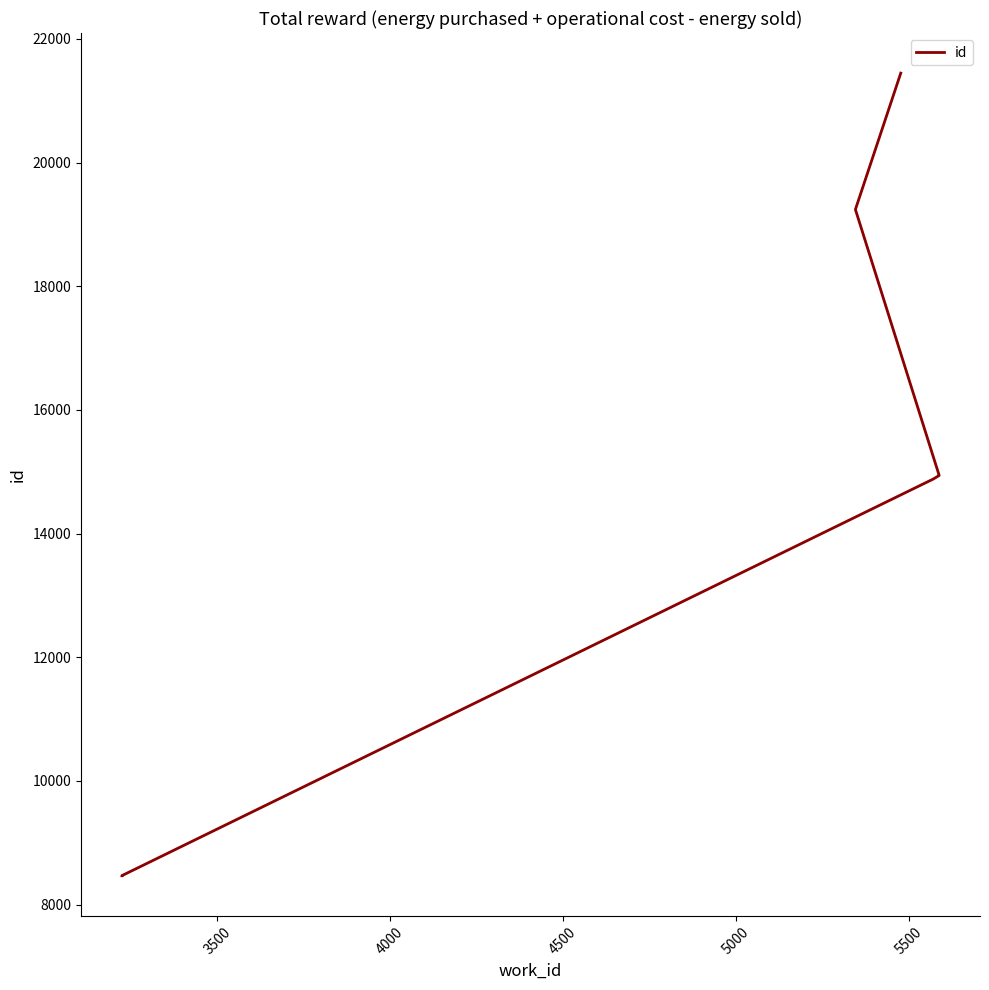

True or false: there are more than 1 points higher than both neighbors.

False